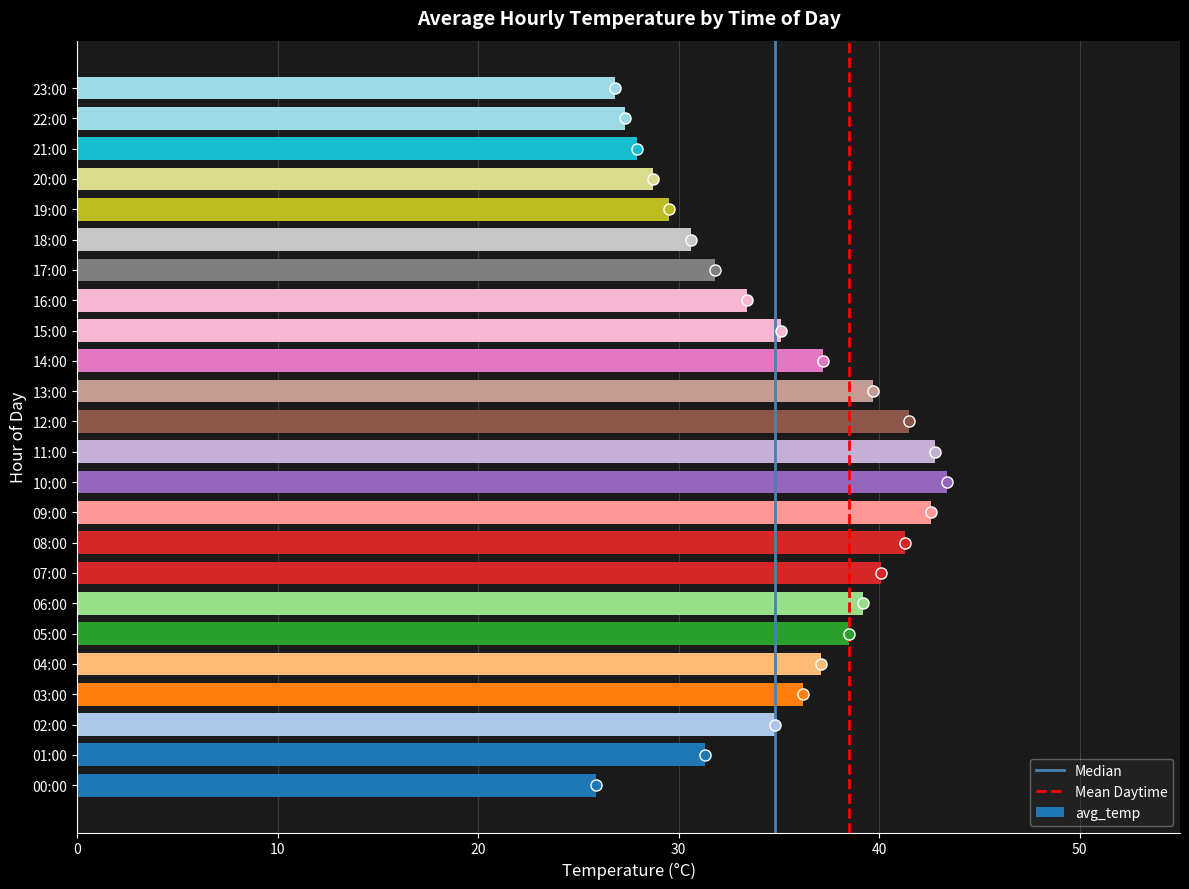

What is the average value?

35.1